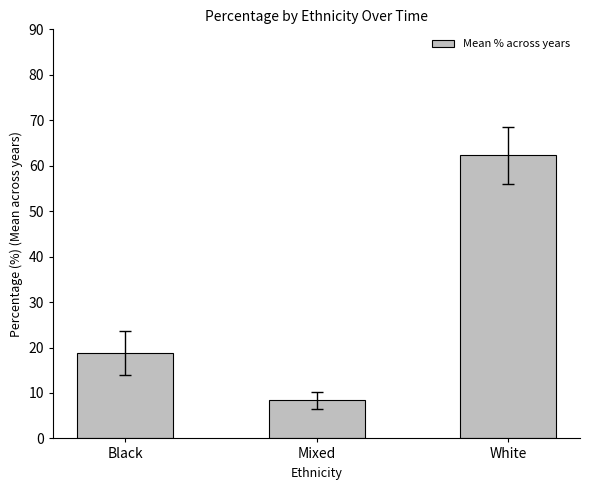

What is the label of the 3rd bar from the right?

Black